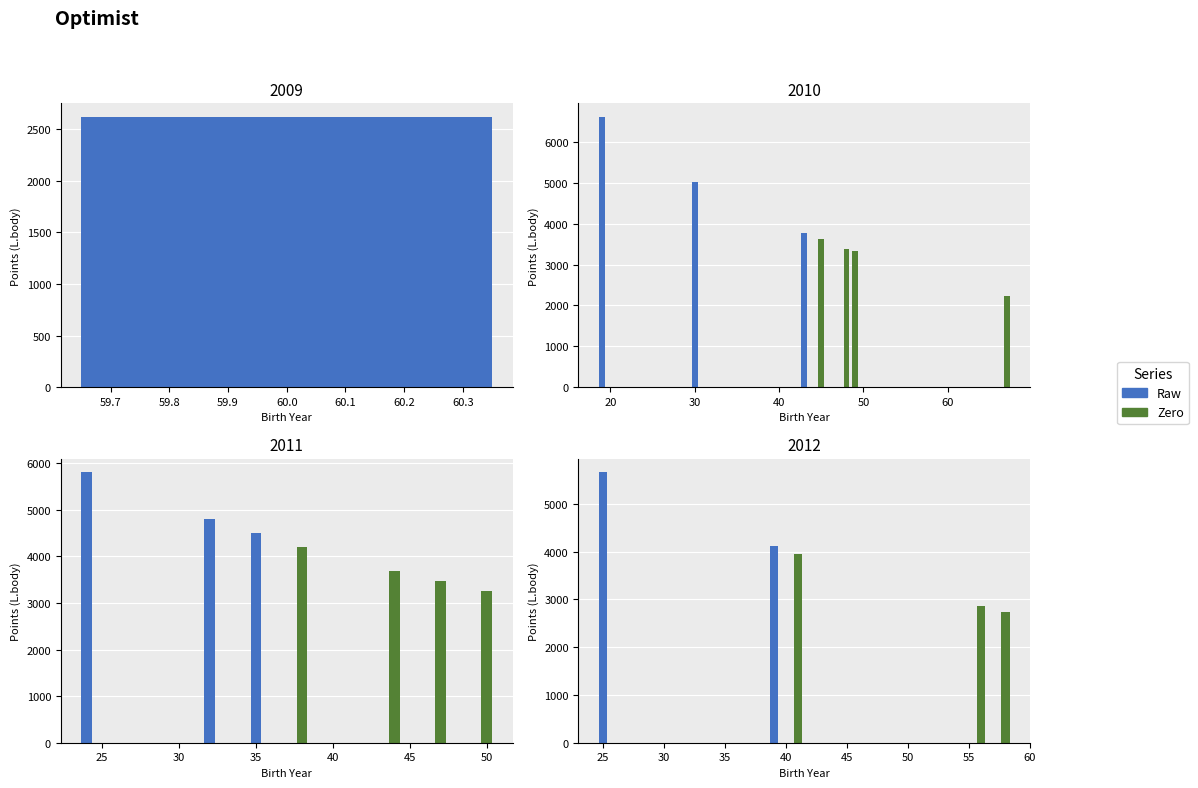

Reading left to right, what are all the values shown in this chart?

Pořadí: 2010=19	2011=24	2012=25	2010=30	2011=32	2011=35	2011=38	2012=39	2012=41	2010=43	2011=44	2010=45	2011=47	2010=48	2010=49	2011=50	2012=56	2012=58	2009=60	2010=67
L.body: 2010=6613	2011=5801	2012=5659	2010=5026	2011=4801	2011=4490	2011=4204	2012=4114	2012=3940	2010=3775	2011=3695	2010=3617	2011=3466	2010=3393	2010=3321	2011=3251	2012=2857	2012=2735	2009=2617	2010=2234